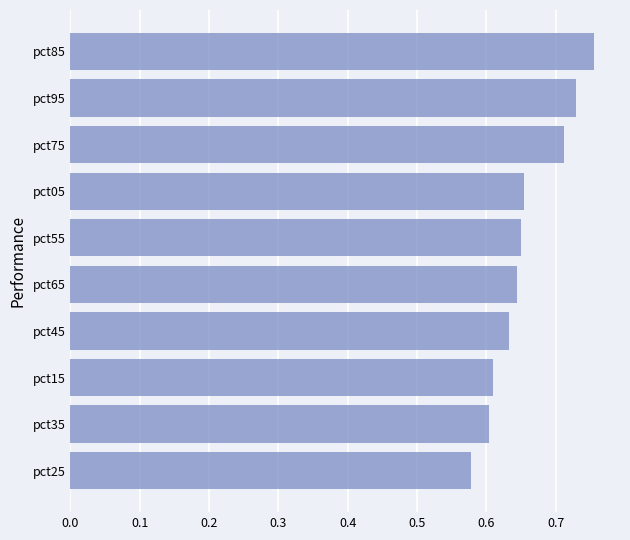

True or false: the data shows 0.2 at pct15.

False